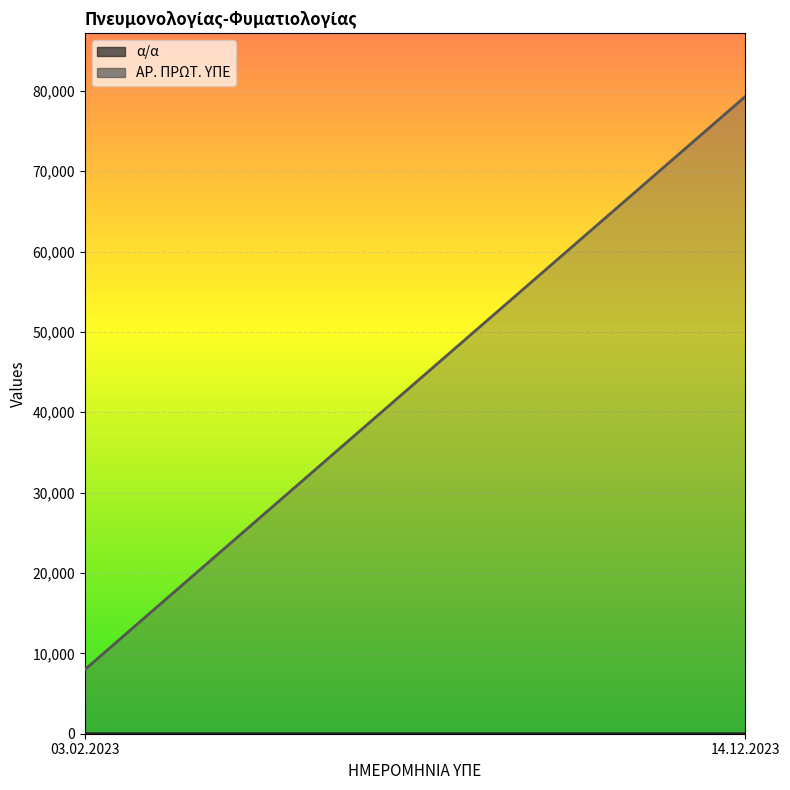

What is the label of the 2nd point from the right?

03.02.2023